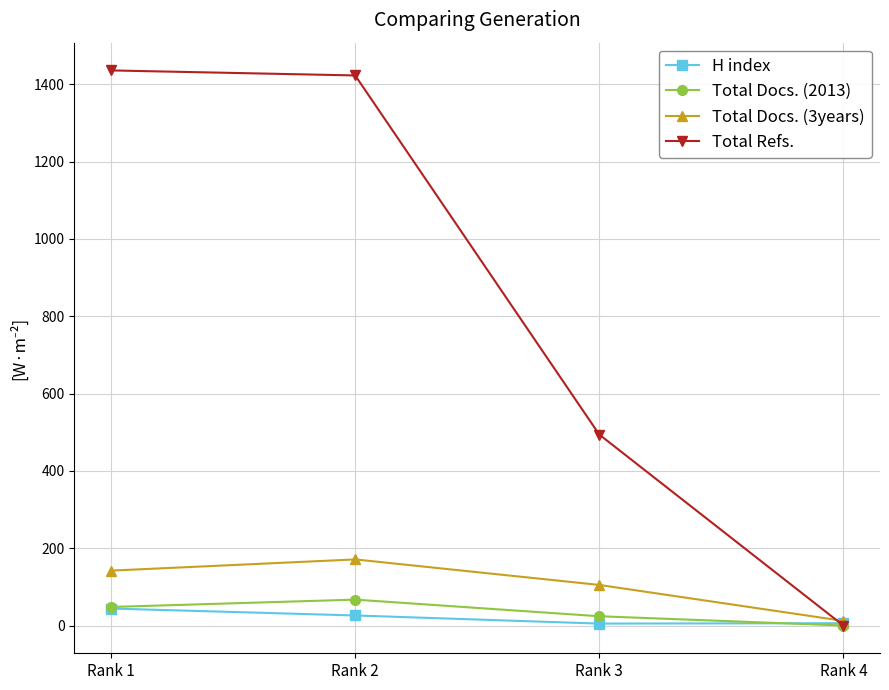

Which series has the largest range (max minus min)?

Total Refs.